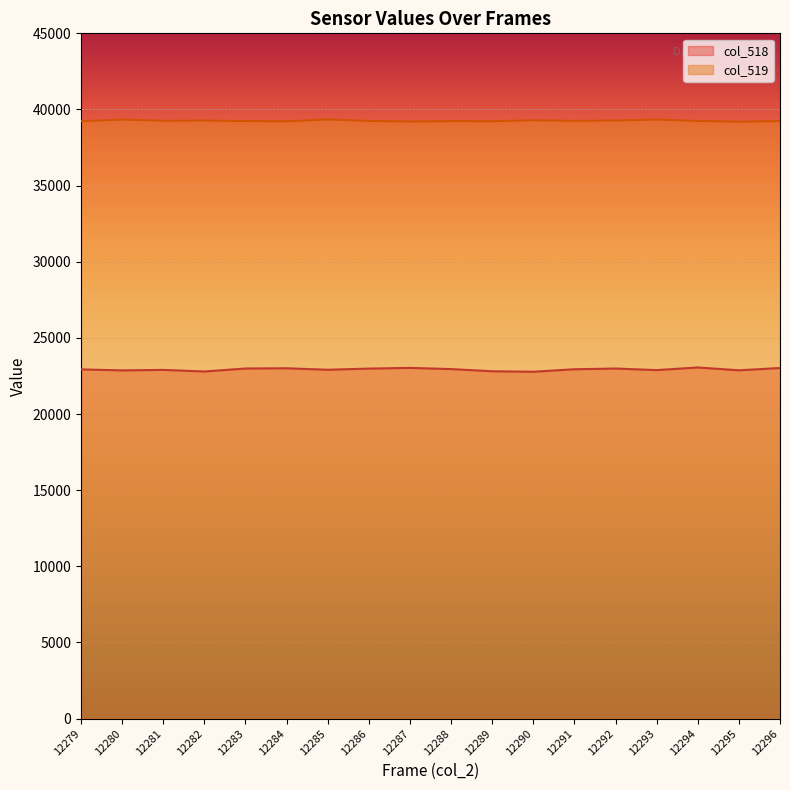

At which label does col_519 reach its minimum?

12295